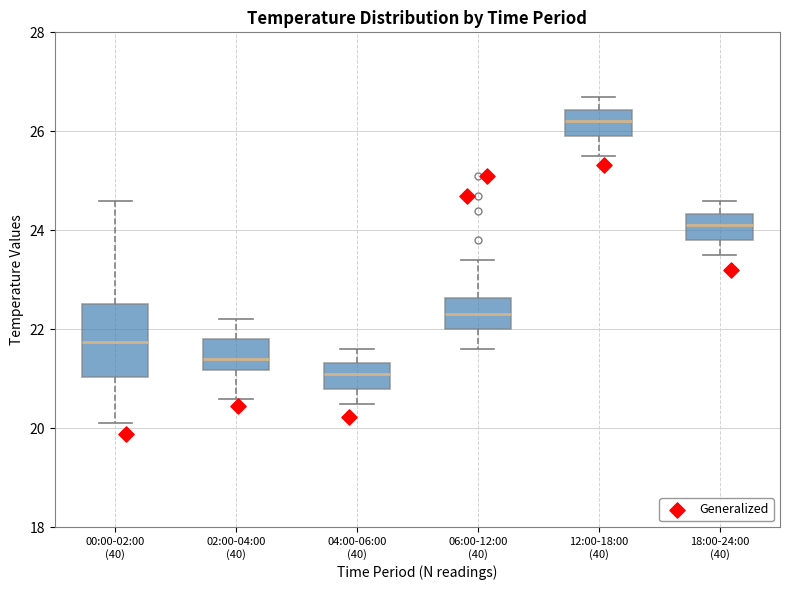

Which box has the highest median line?

12:00-18:00 (40)